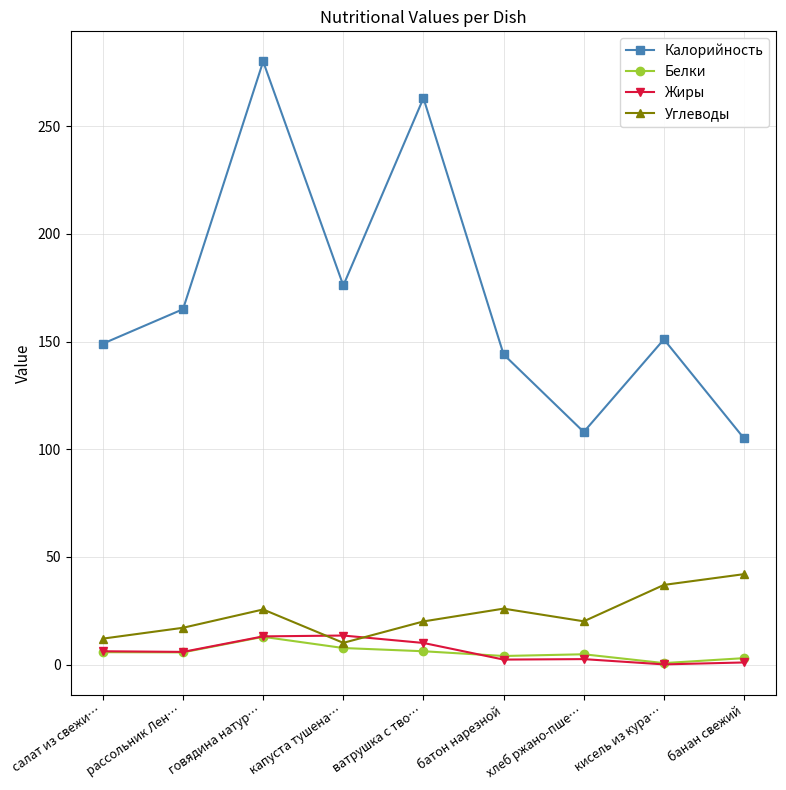

What is the total value across all series at говядина натур…?

331.6